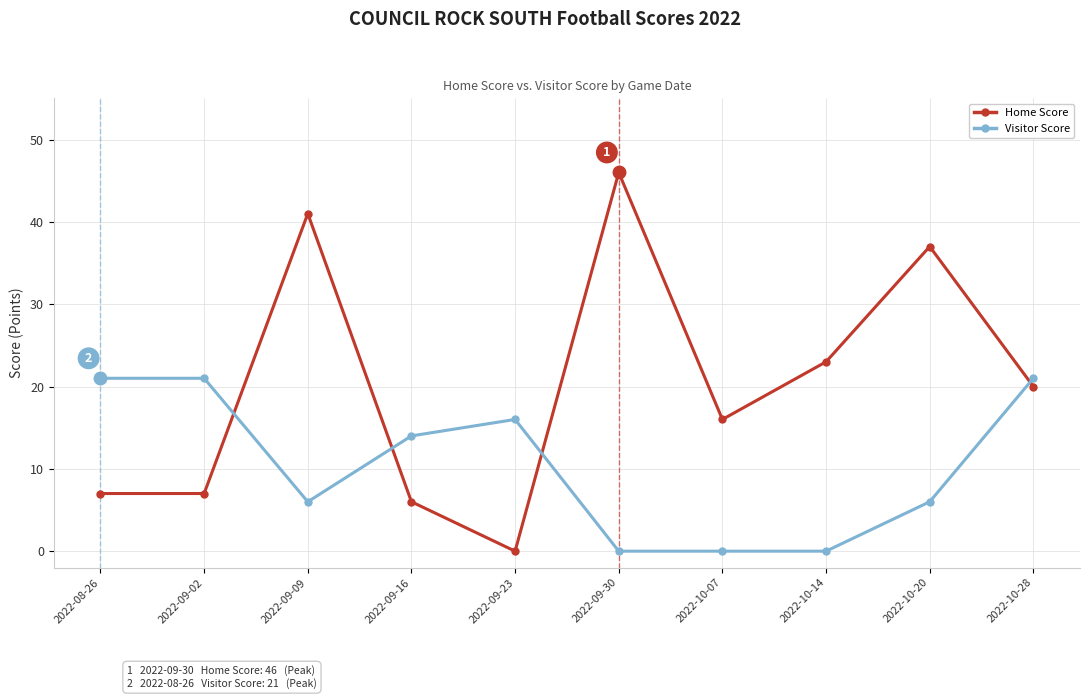

At which category is the sum across all series the highest?

2022-09-09